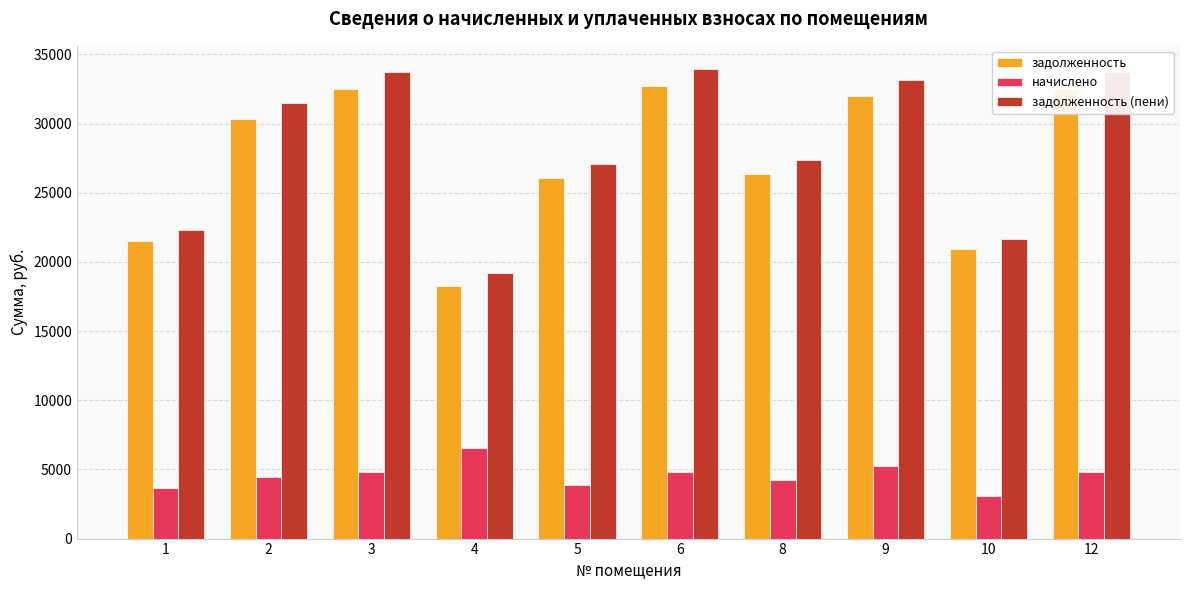

What is the greatest value displayed?

33920.9